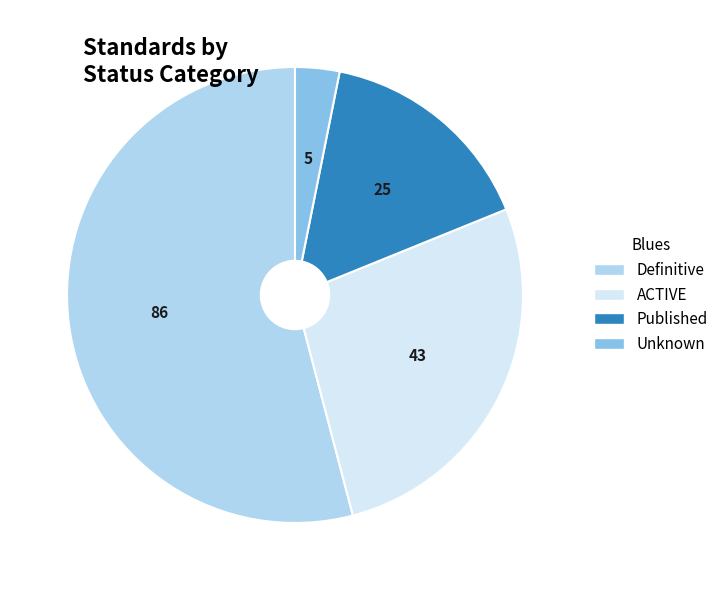

Which category accounts for the majority?

Definitive